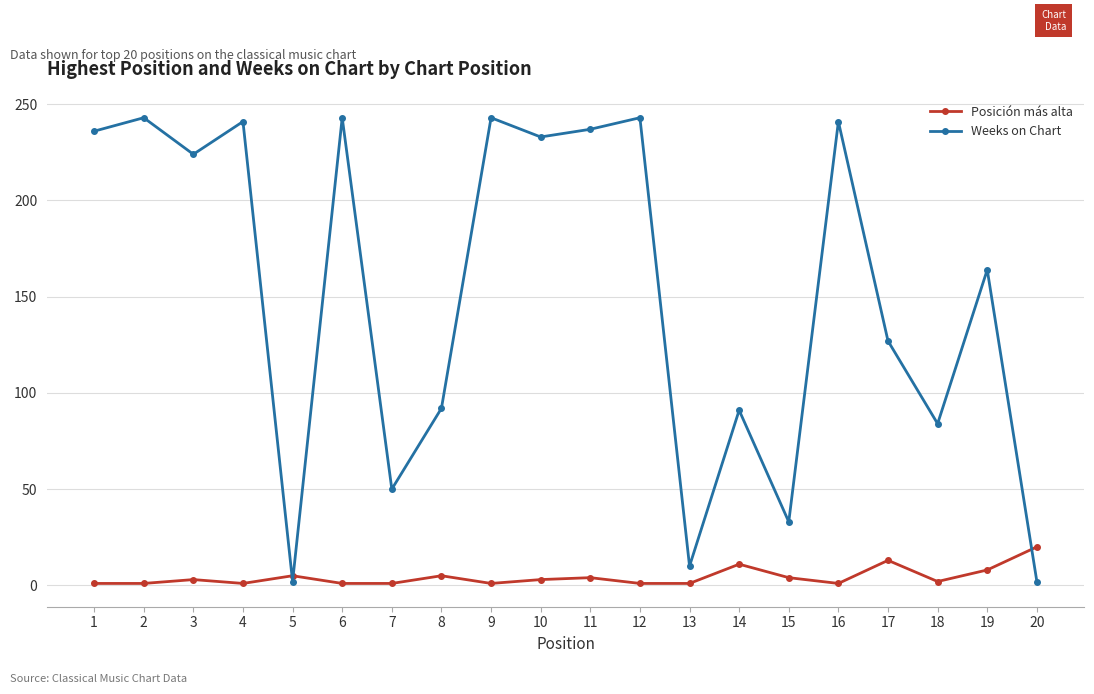

What is the value of the Weeks on Chart point at the 7th from the left?

50